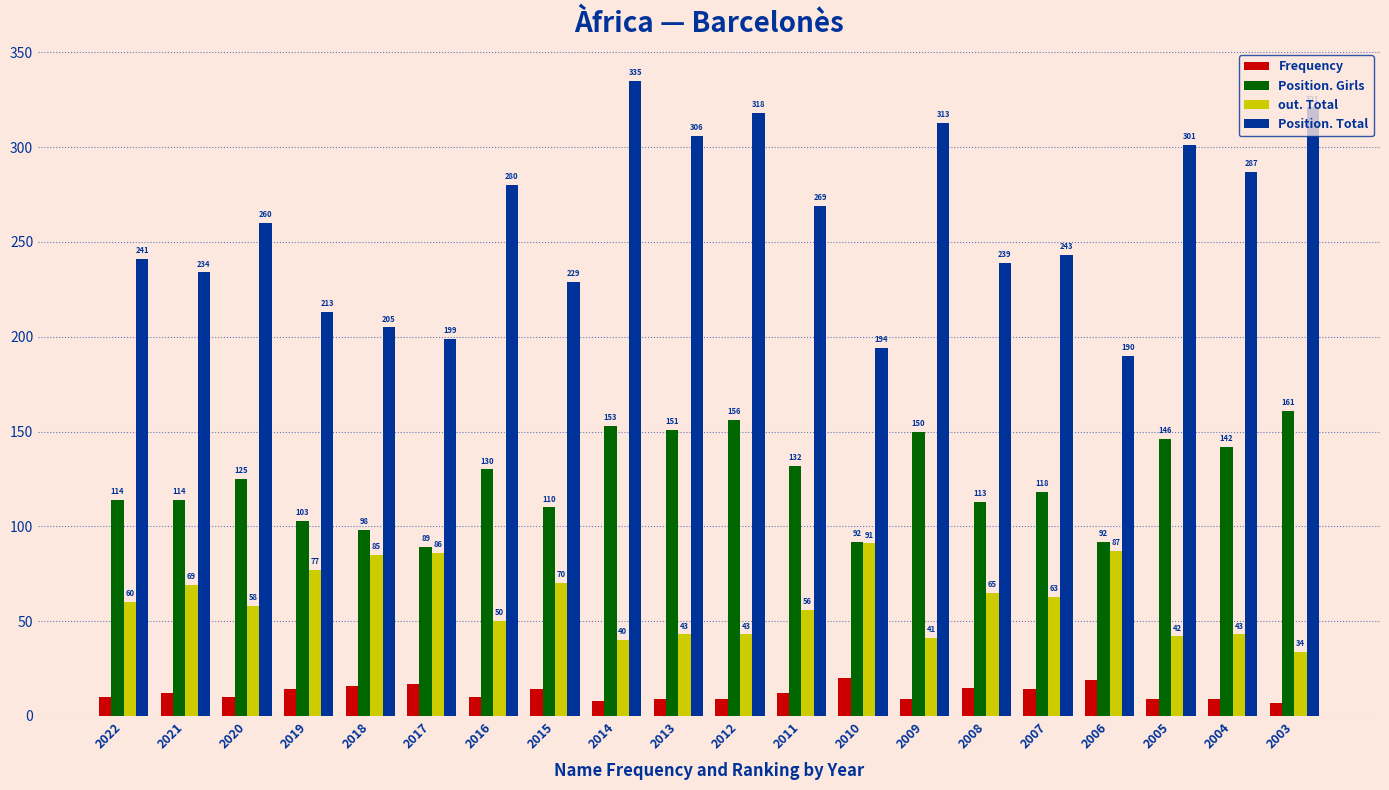

True or false: Position. Total has a value of 335 at 2014.

True